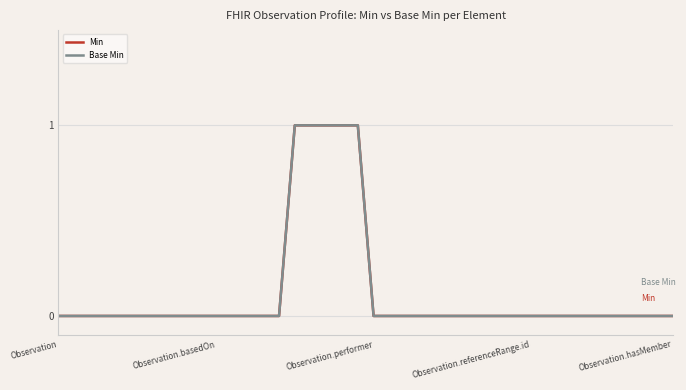

Does the chart have visible grid lines?

Yes